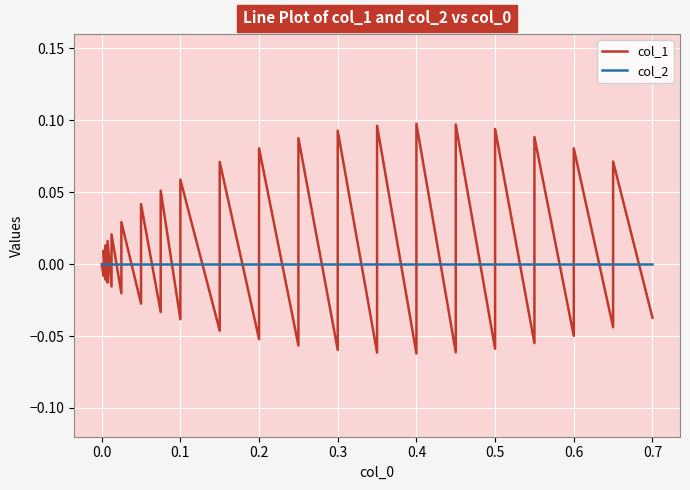

What is the difference between the second highest and minimum values in the col_1 series?

0.2